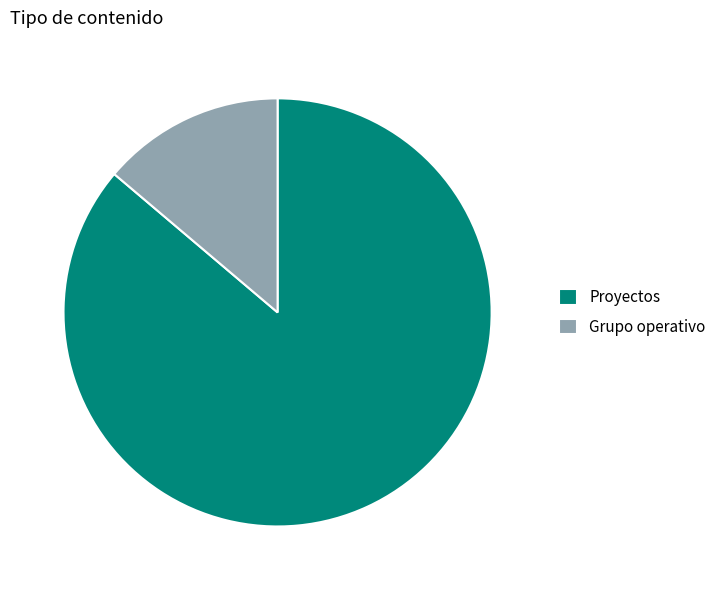

Is it true that Grupo operativo is 29% of the pie?

False